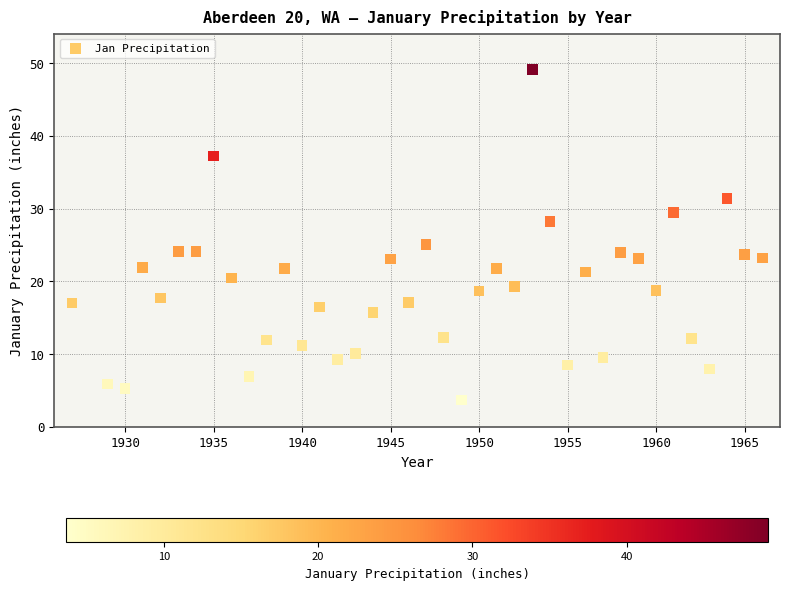

What Y value in the scatter plot is closest to 26?

25.1